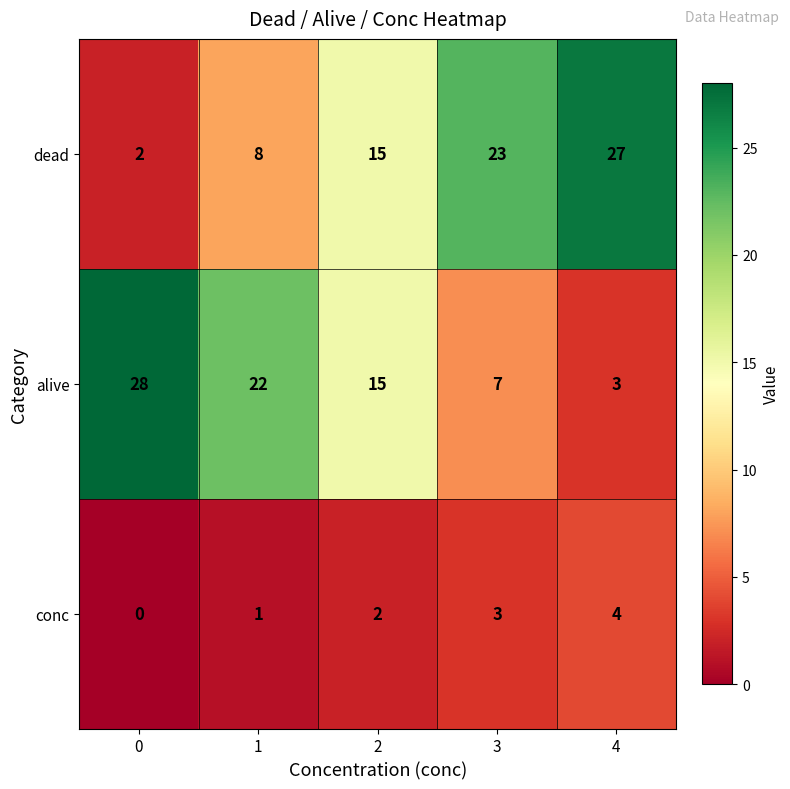

What is the spread (max minus min) of values at 1?

21